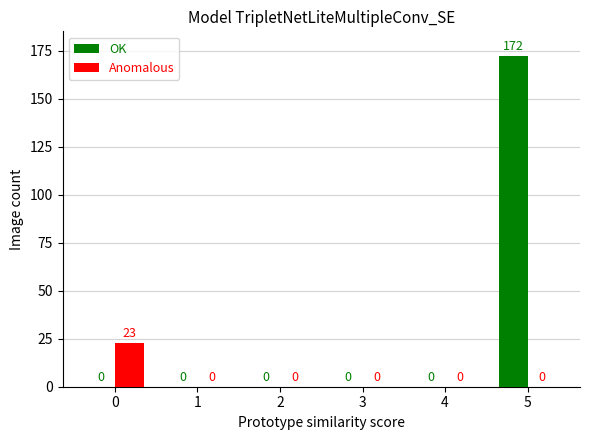

The value of Anomalous at 1 is 0. True or false?

True